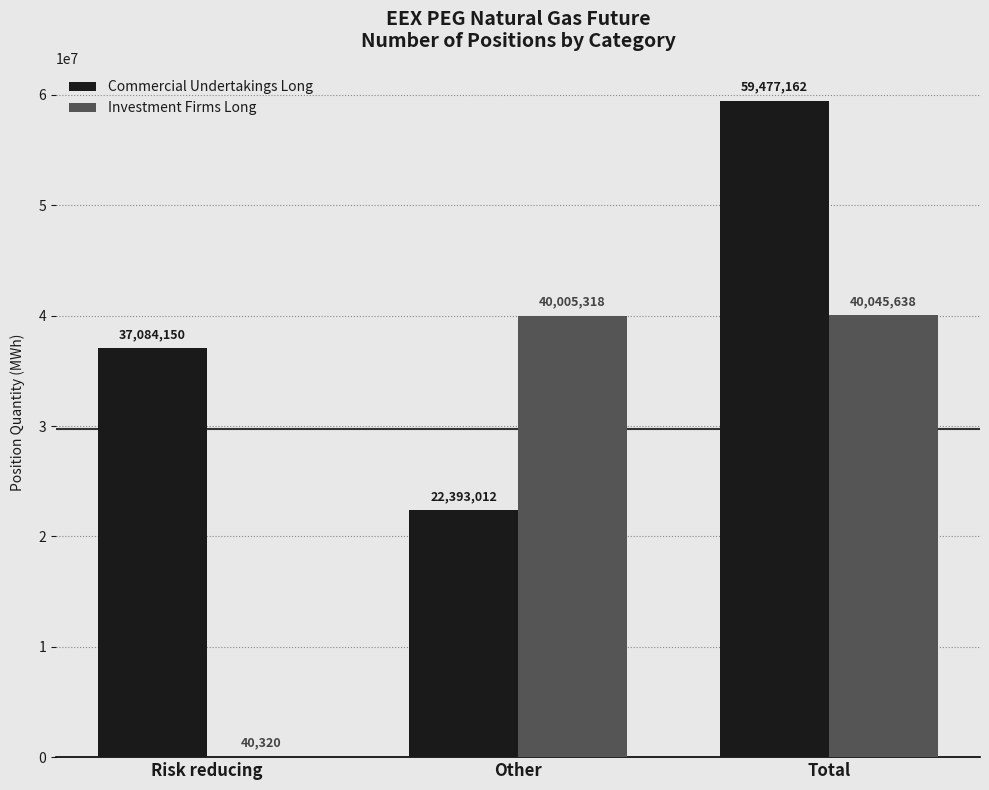

Which series has the largest total across all categories?

Commercial Undertakings Long